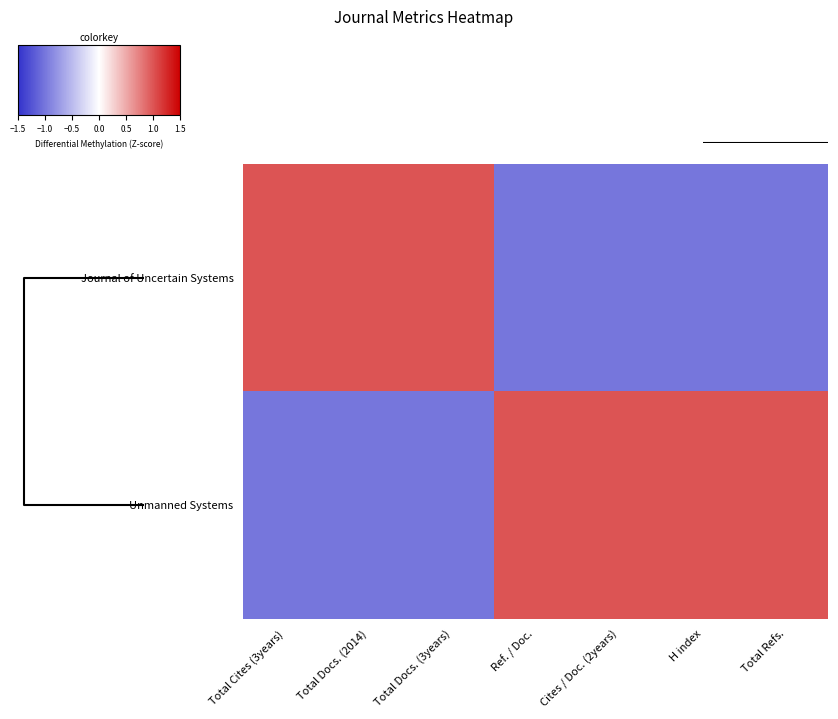

Rank the series by their average value, from lowest to highest.

Journal of Uncertain Systems, Unmanned Systems